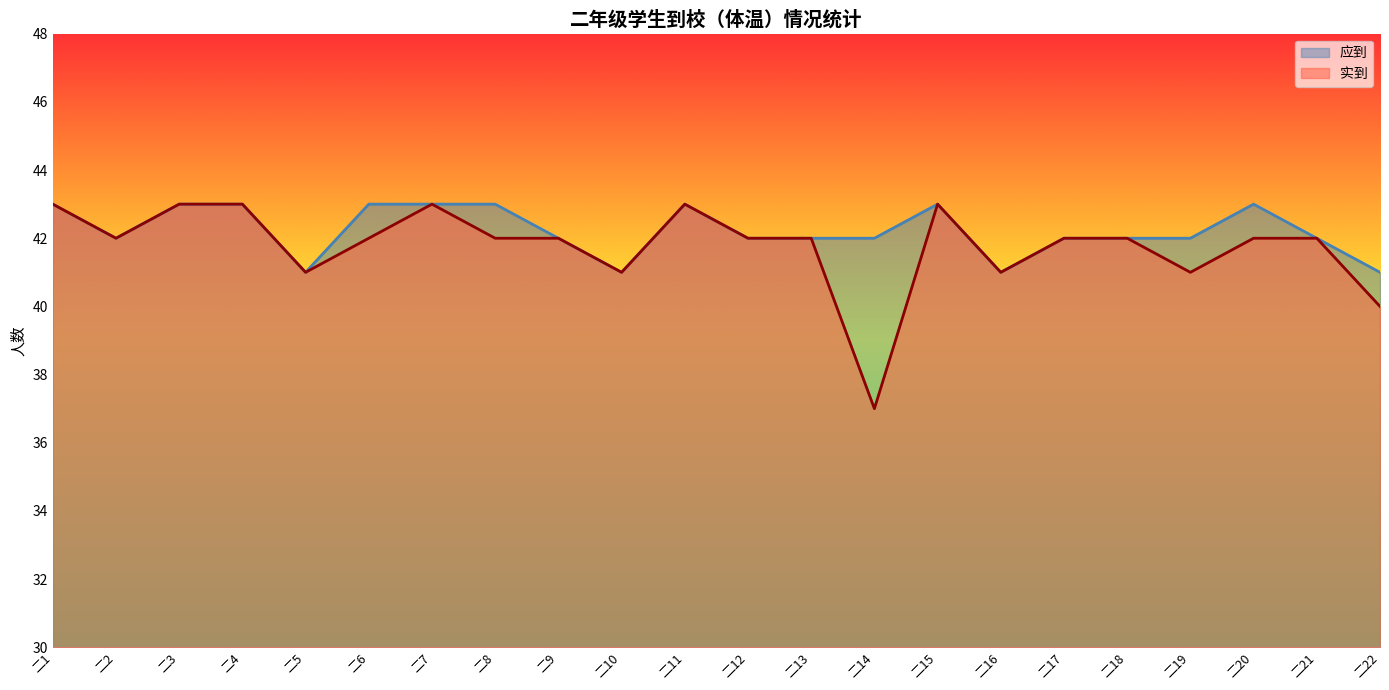

What is the total value across all series at 二10?

82